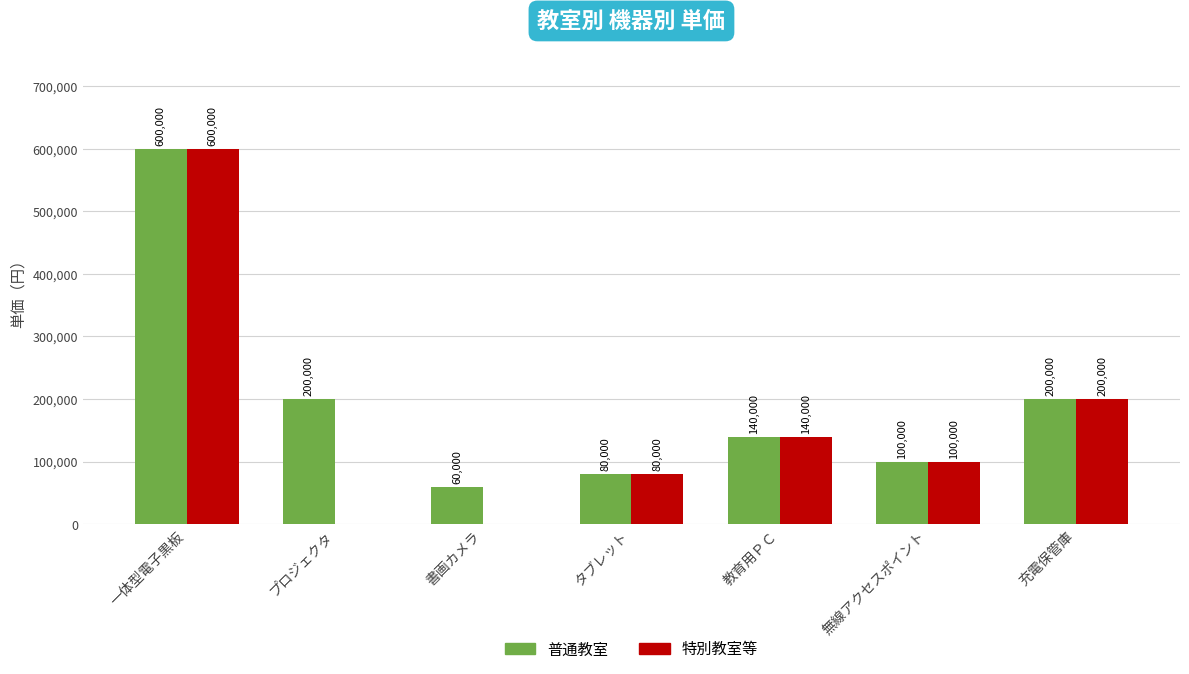

How many categories are shown in the chart?

7